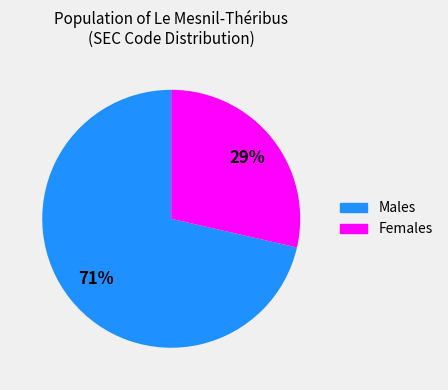

Rank the categories by value from lowest to highest.

Females, Males